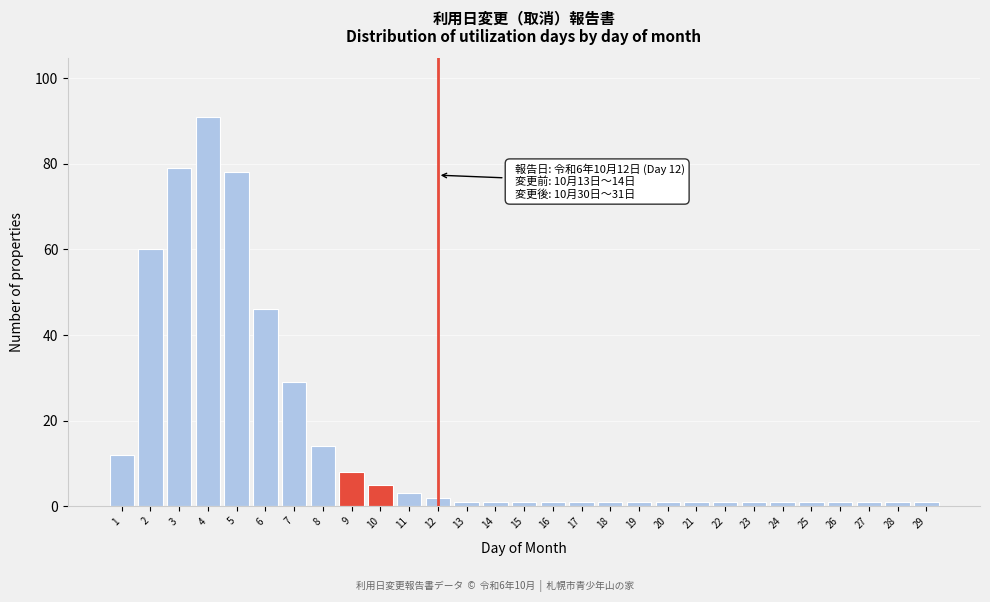

Reading right to left, list all the values displayed in this chart.

1	1	1	1	1	1	1	1	1	1	1	1	1	1	1	1	1	2	3	5	8	14	29	46	78	91	79	60	12